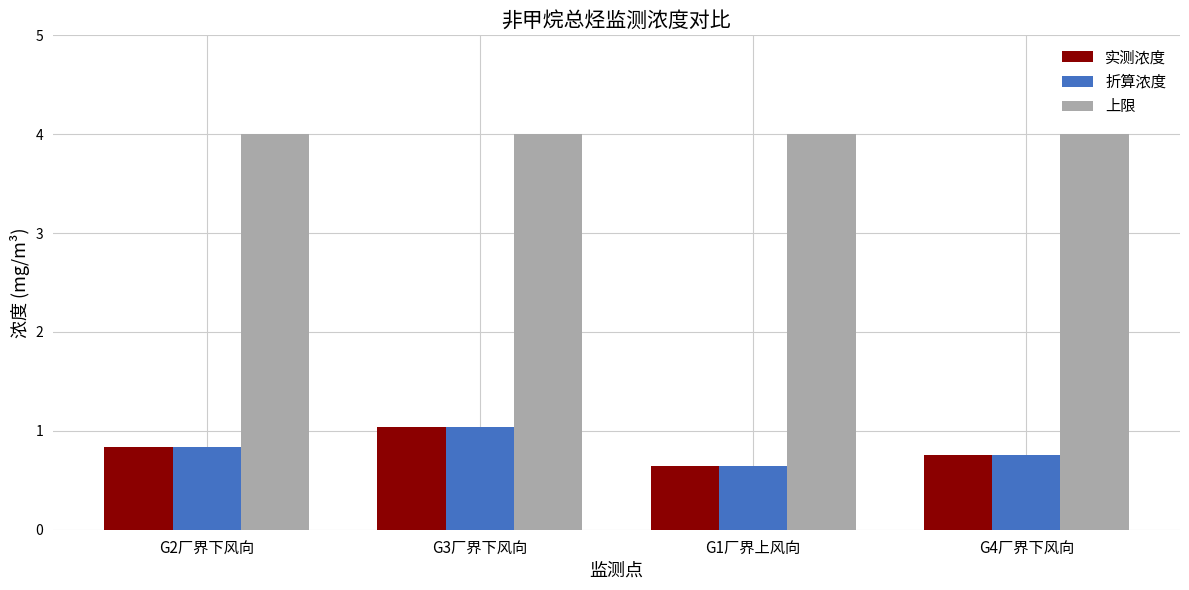

Reading left to right, extract all data points from this chart.

实测浓度: 0.8	1.0	0.6	0.8
折算浓度: 0.8	1.0	0.6	0.8
上限: 4.0	4.0	4.0	4.0